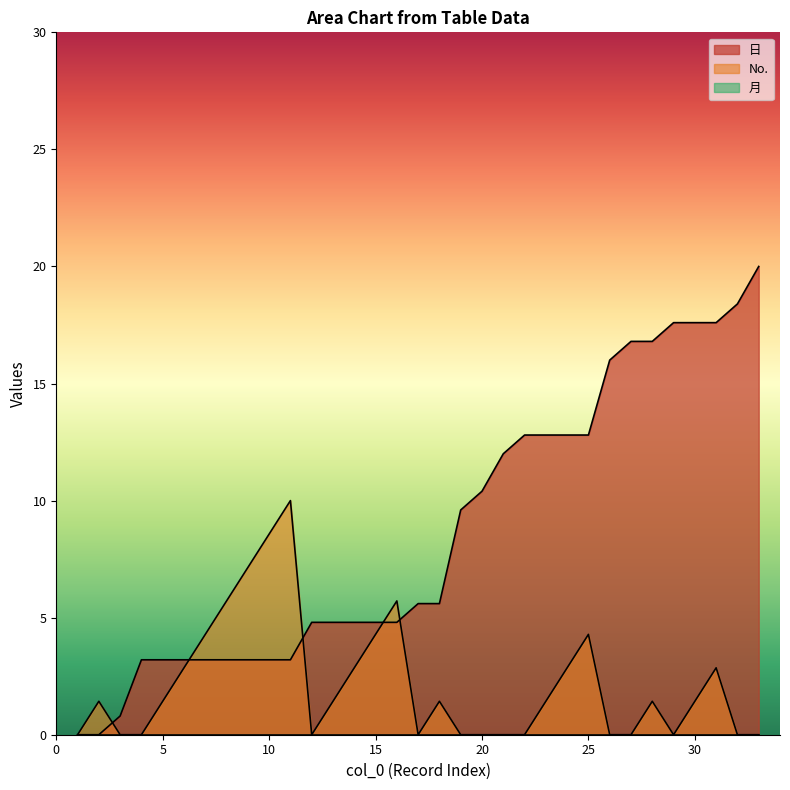

What is the sum of all 日 values?

285.6